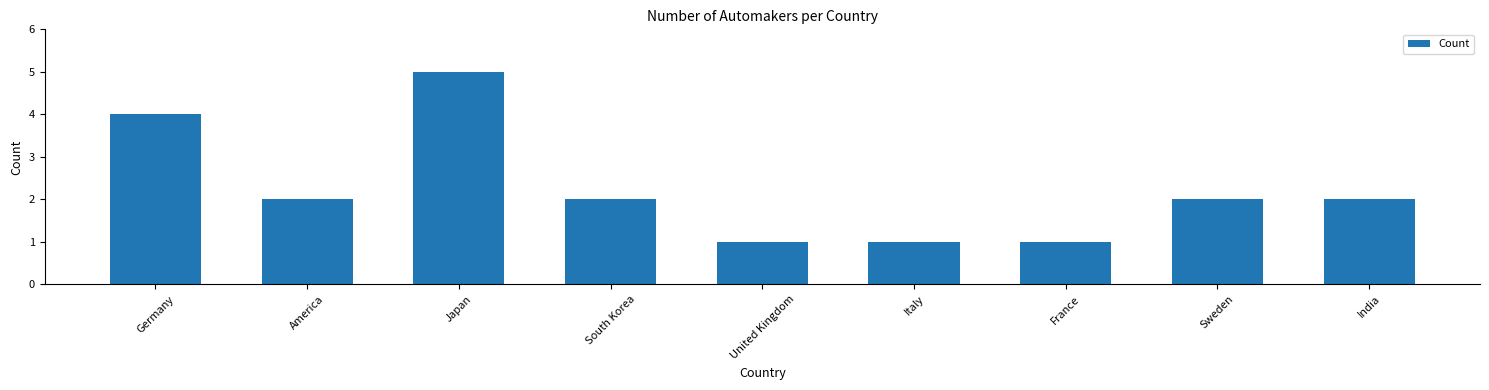

How many bars are there in total?

9